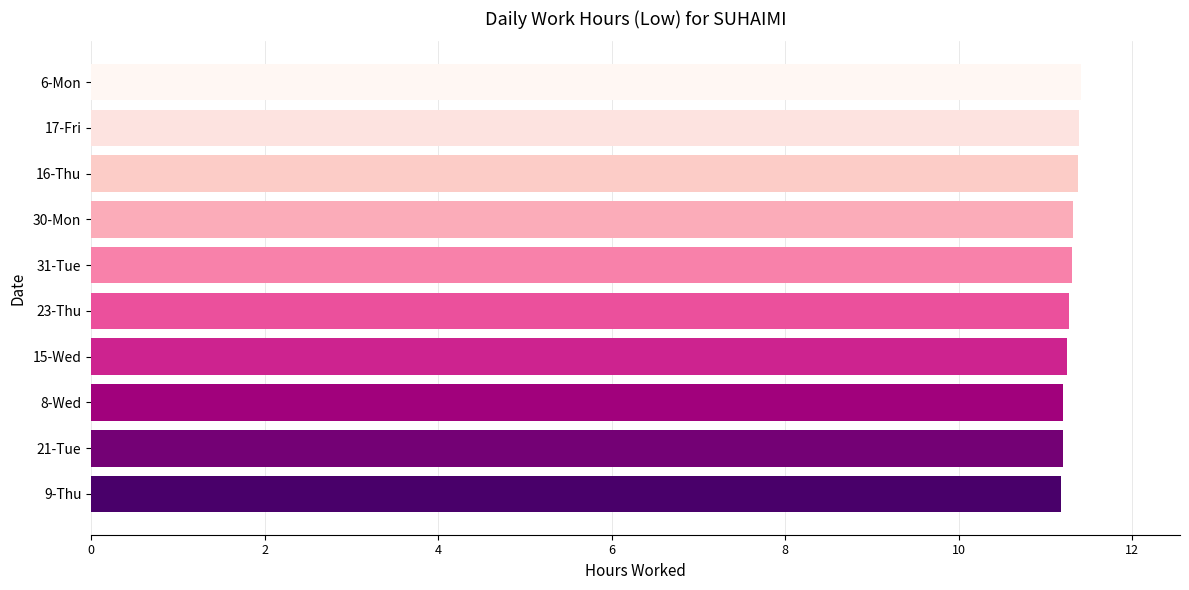

The chart shows a value of 11.2 at 9-Thu. True or false?

True